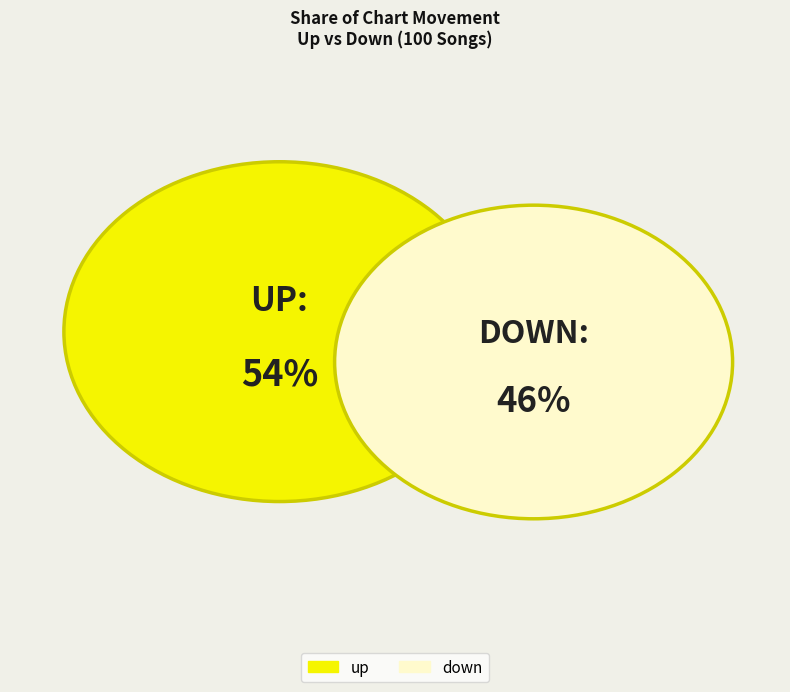

What percentage is NOT represented by up?

46.0%